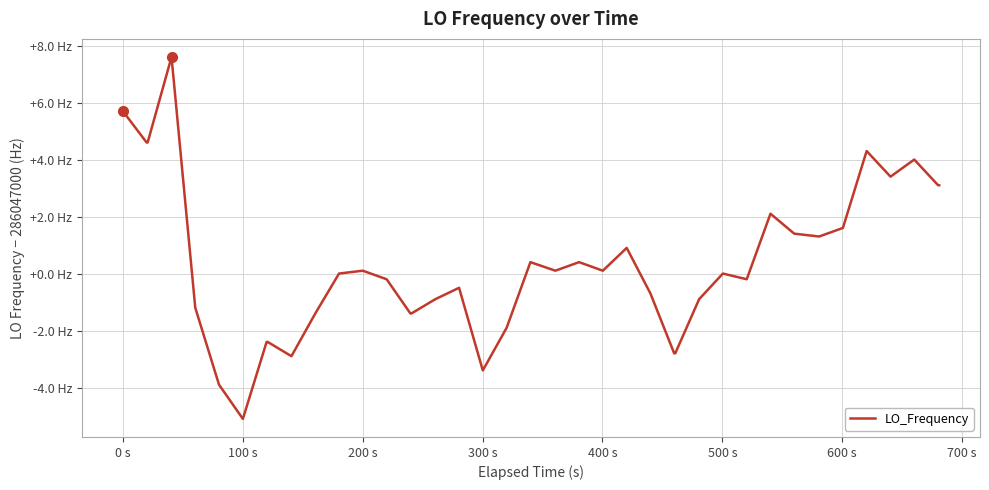

What is the value of the 18th point from the left?

-0.5